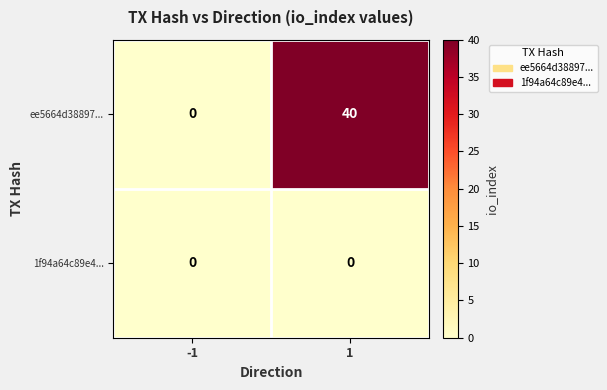

The ee5664d38897... series shows 17 at 1. True or false?

False